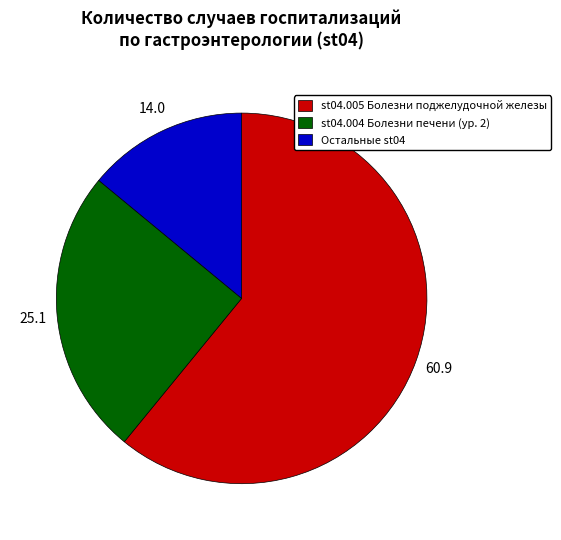

Is Остальные st04 the majority of the pie?

No